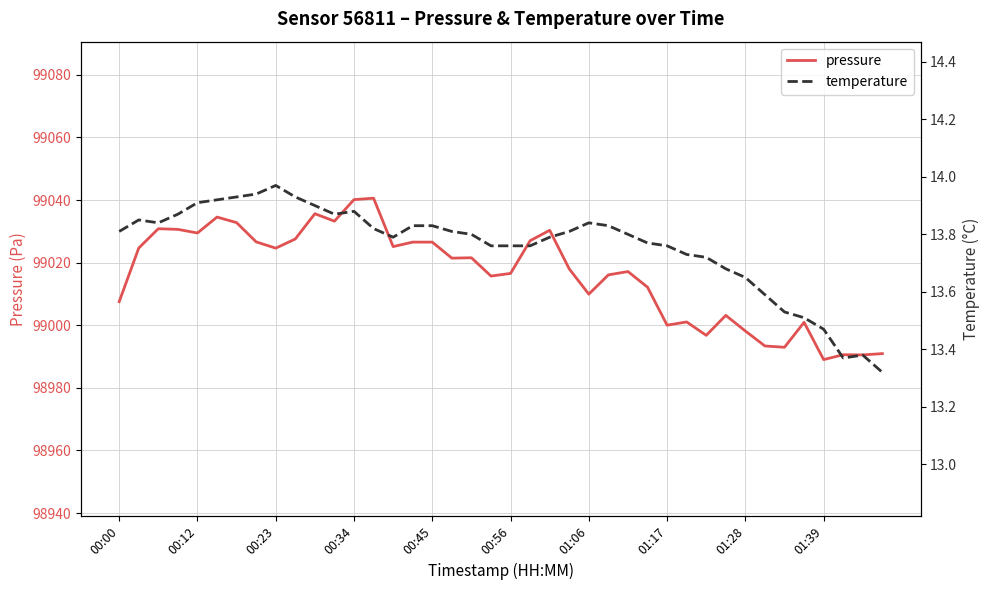

What position from the left is 29?

30